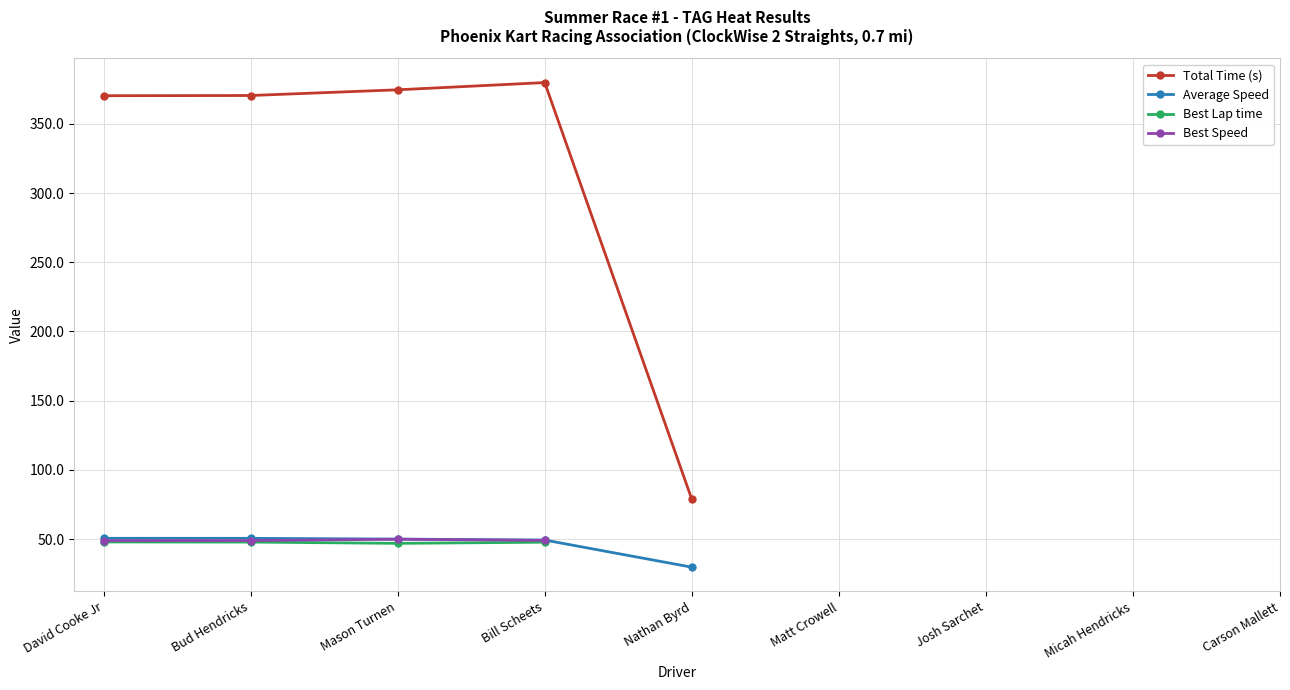

How many categories are shown in the chart?

9